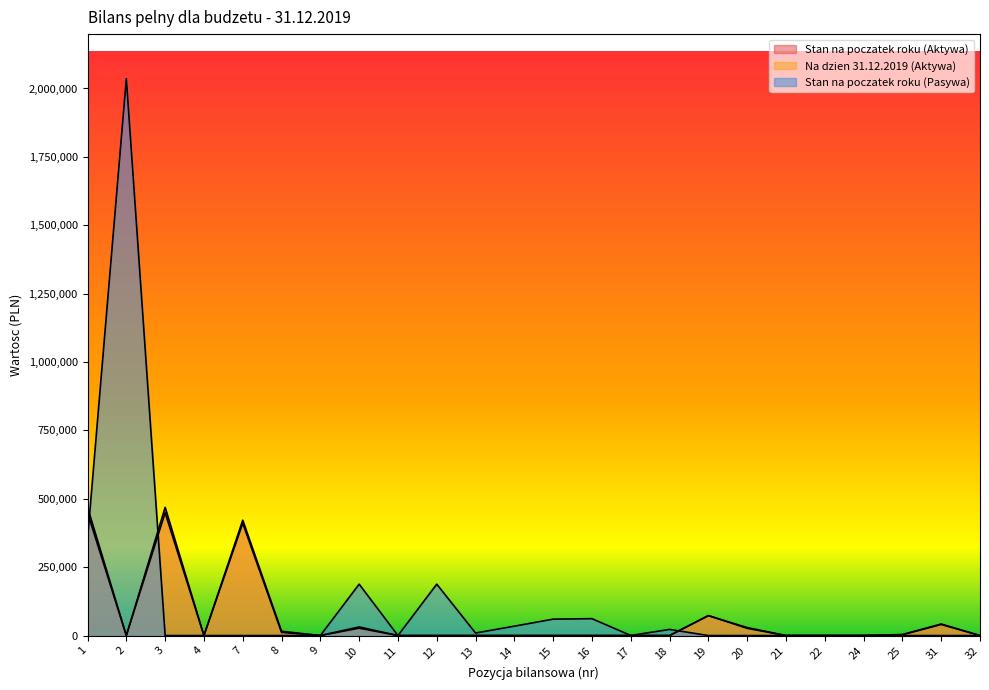

How many positive values does the Na dzien 31.12.2019 (Aktywa) series have?

9